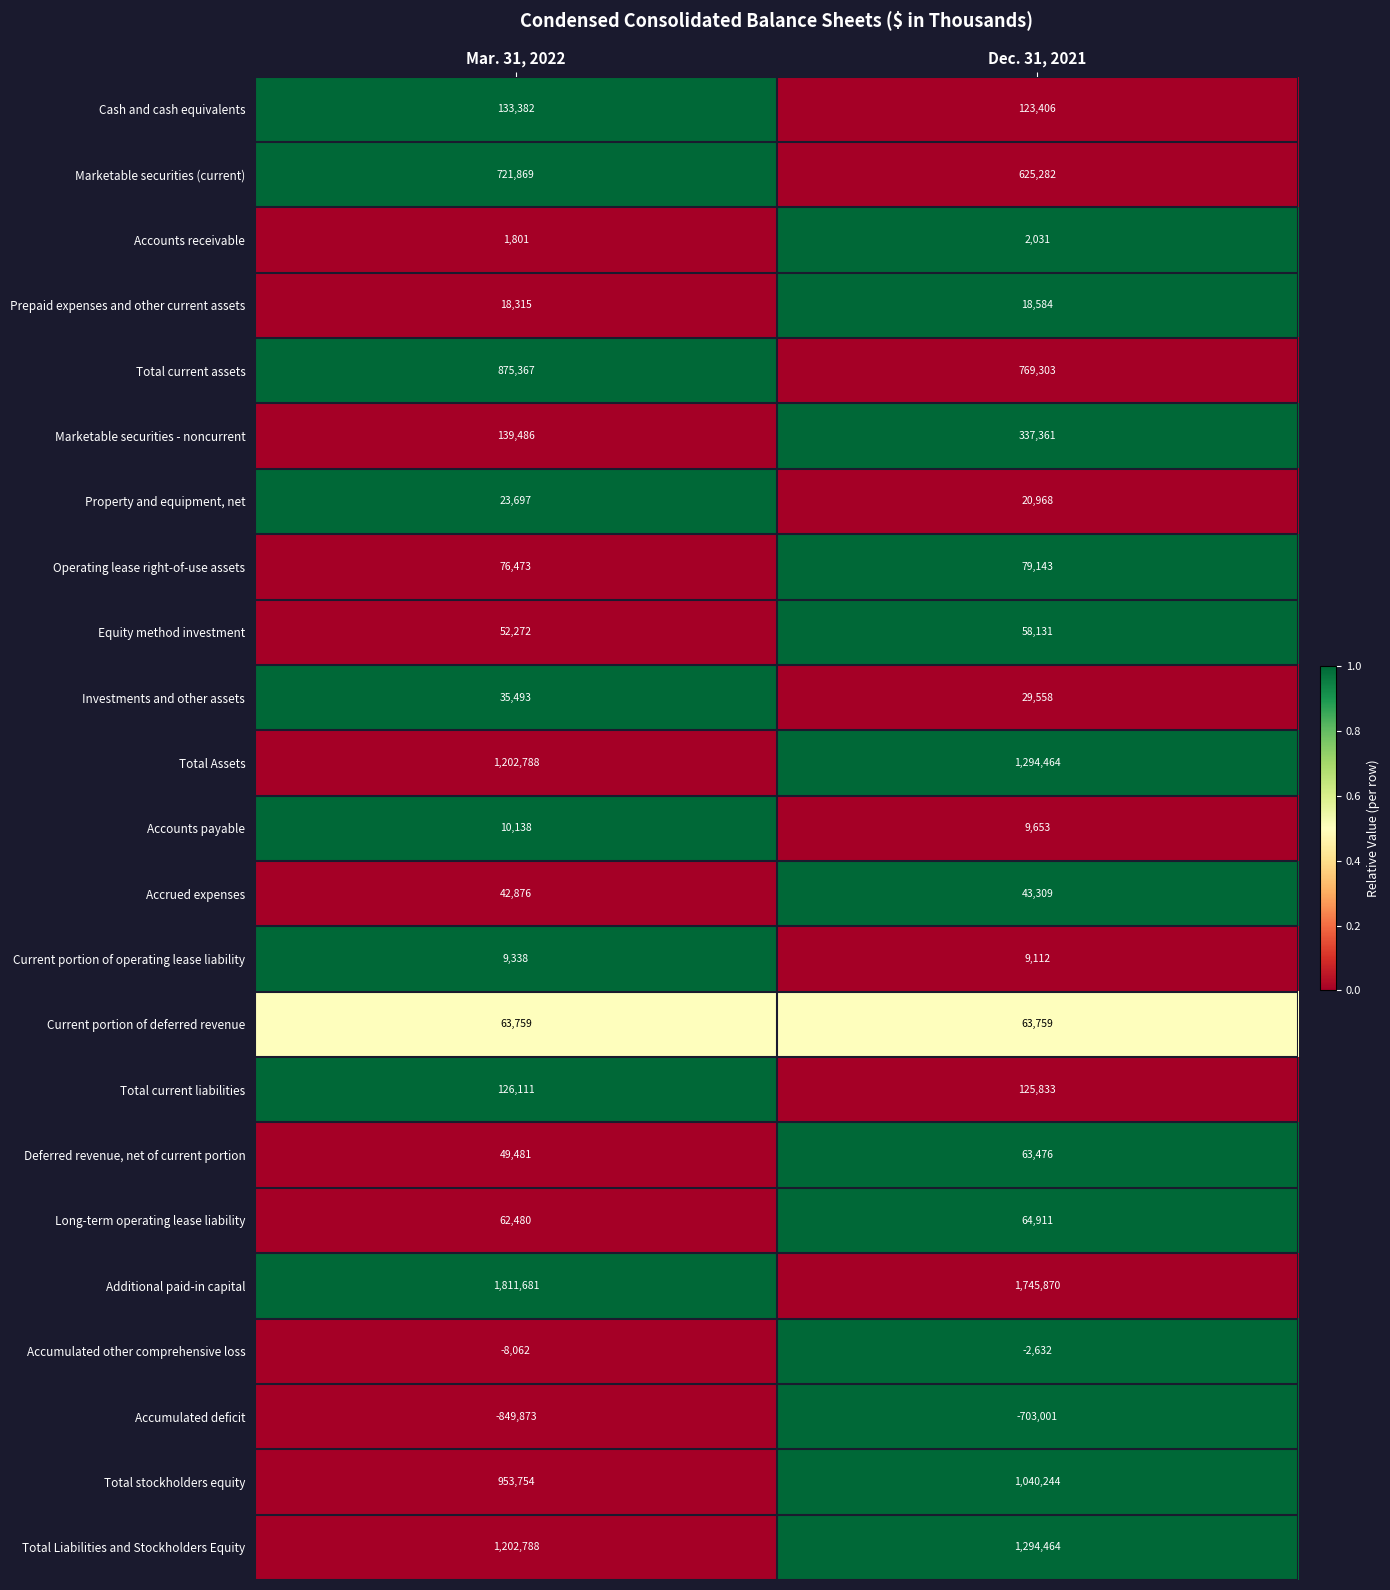

What is the difference between the maximum and minimum values in the Deferred revenue, net of current portion series?

13995